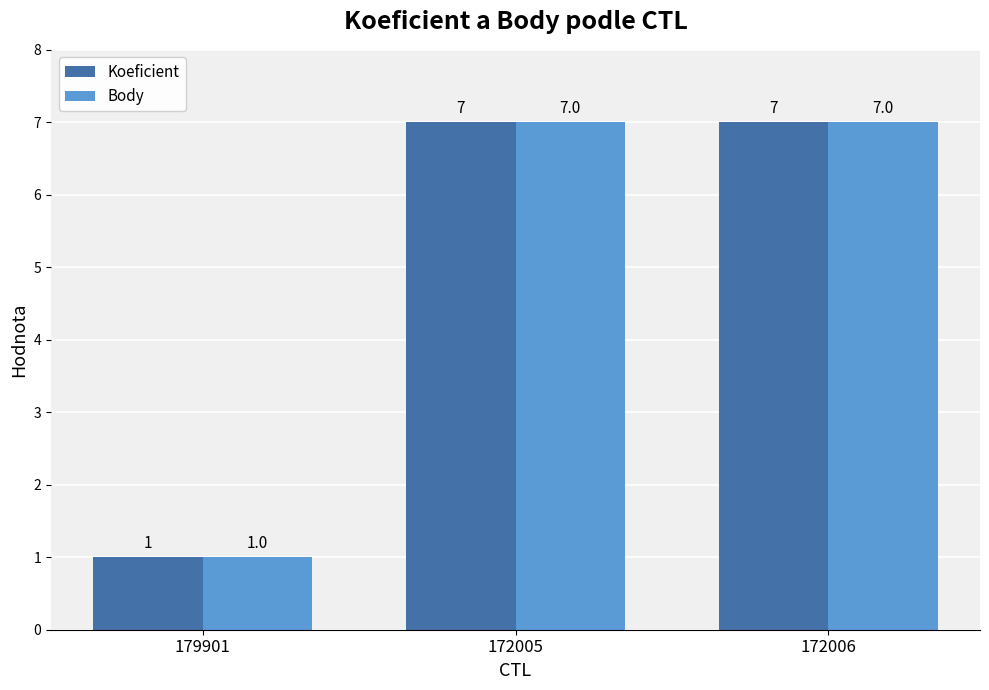

Is it true that Body equals 1 at 179901?

True